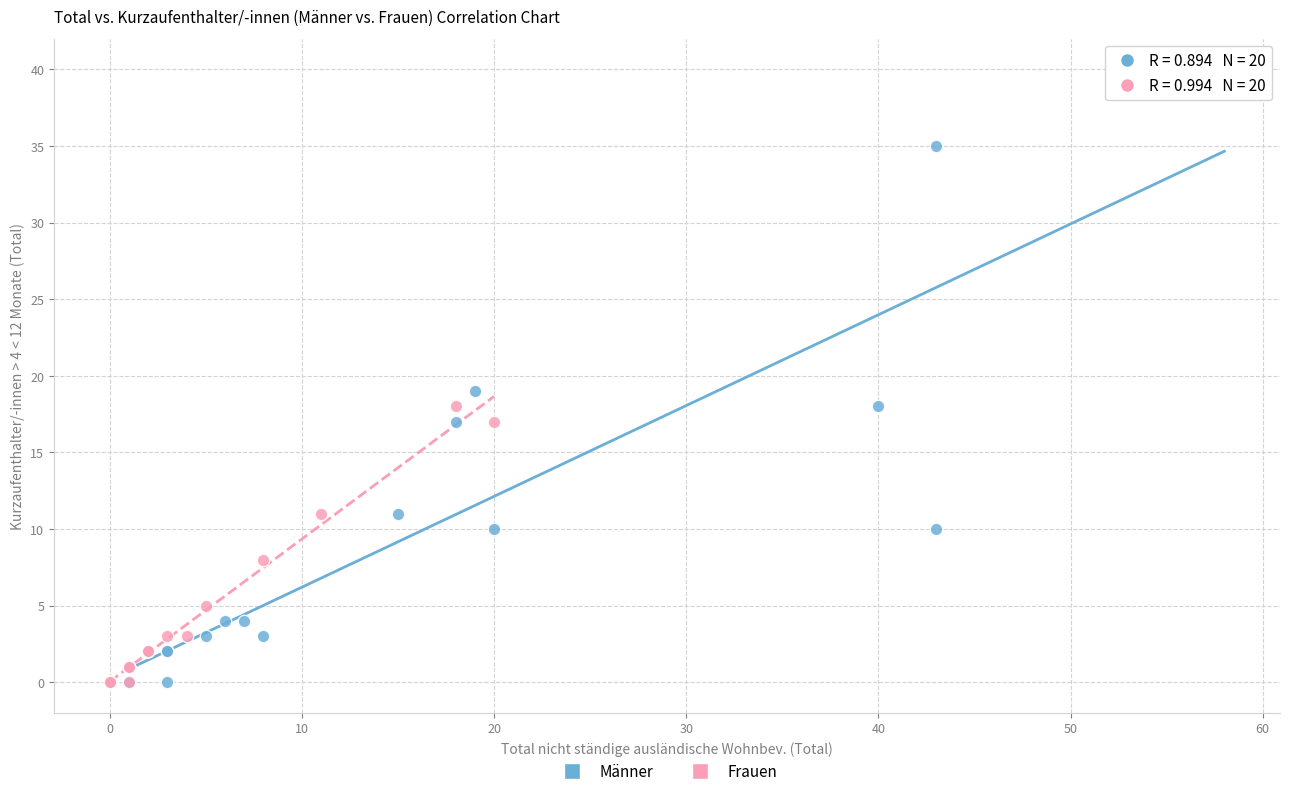

Which series contains the highest Y value?

Männer